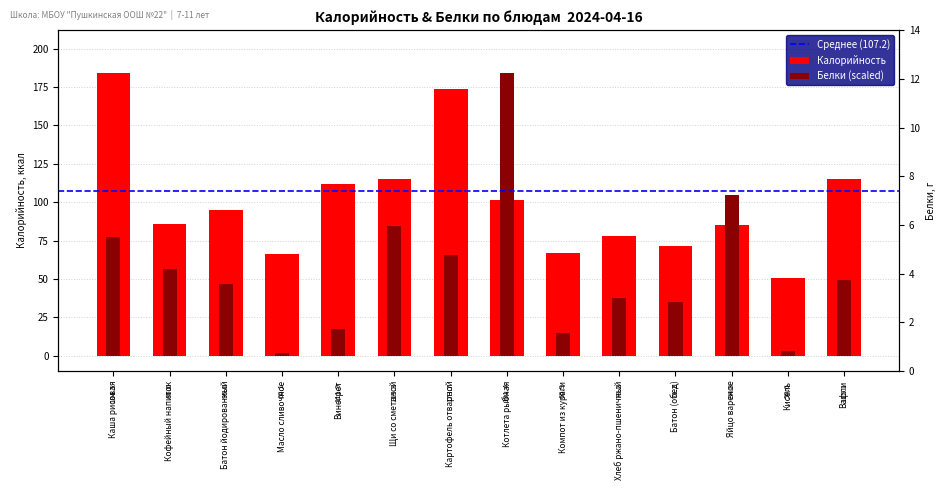

At how many categories does at least one series exceed 21?

14